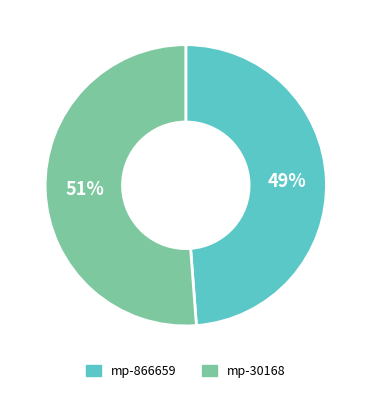

Is there a majority slice in this chart?

Yes